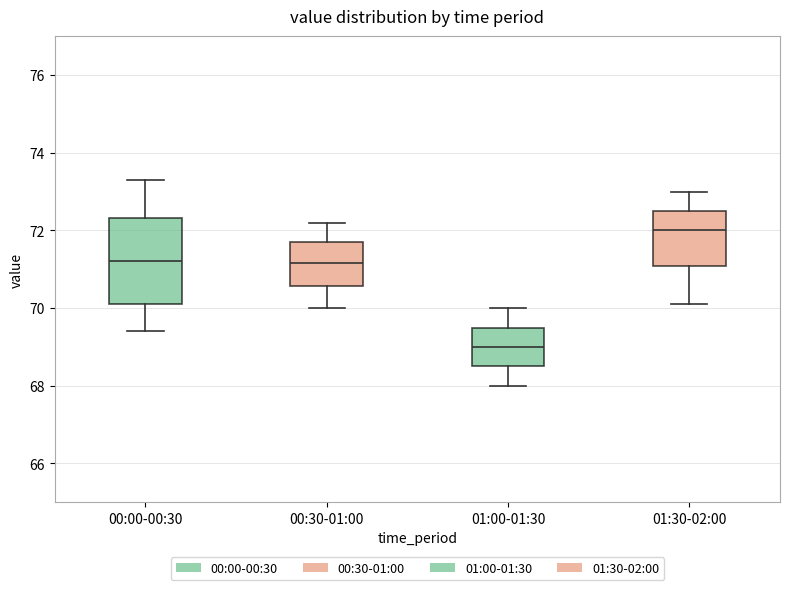

Where is the lower edge of the box for 00:30-01:00 on the y-axis? The values are not printed on the chart, so give them approximately, as read against the axis.

70.6